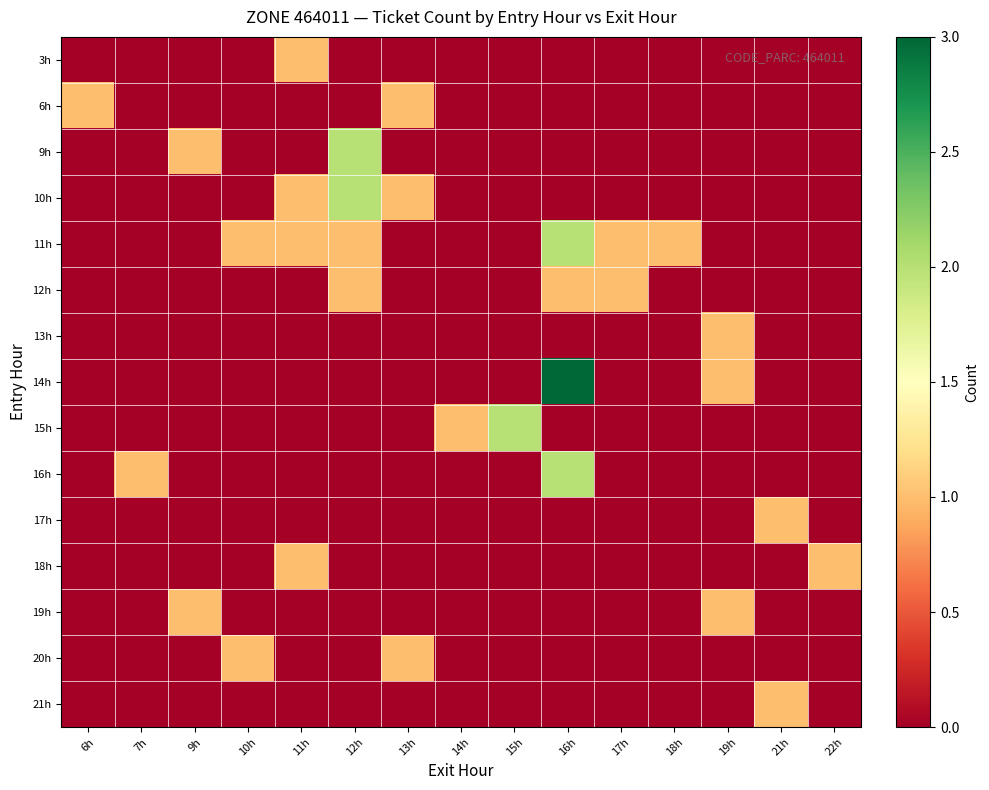

What is the spread (max minus min) of values at 9h?

1